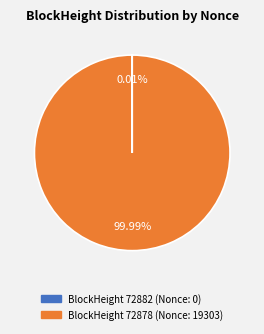

Does any single category account for the majority?

Yes